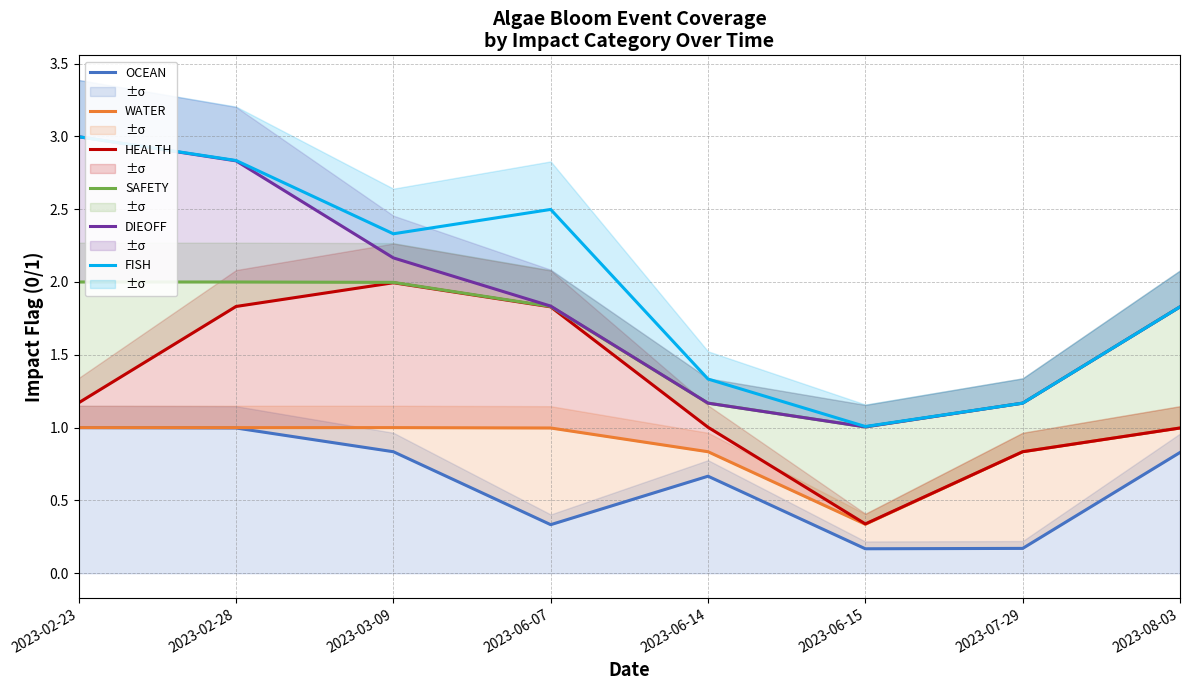

The SAFETY series shows 0.8 at 2023-03-09. True or false?

False